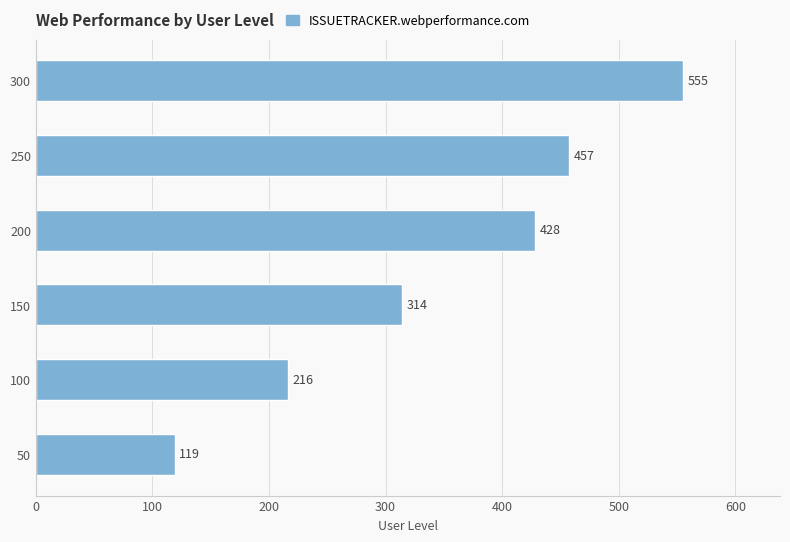

List the labels in order of value, largest first.

300, 250, 200, 150, 100, 50